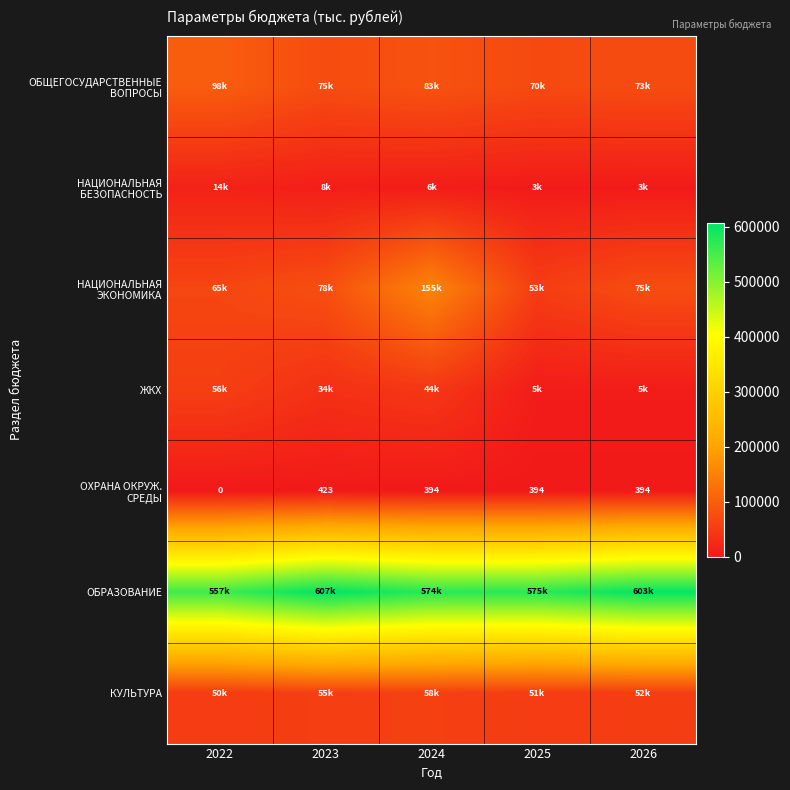

Which series has the largest total across all categories?

ОБРАЗОВАНИЕ